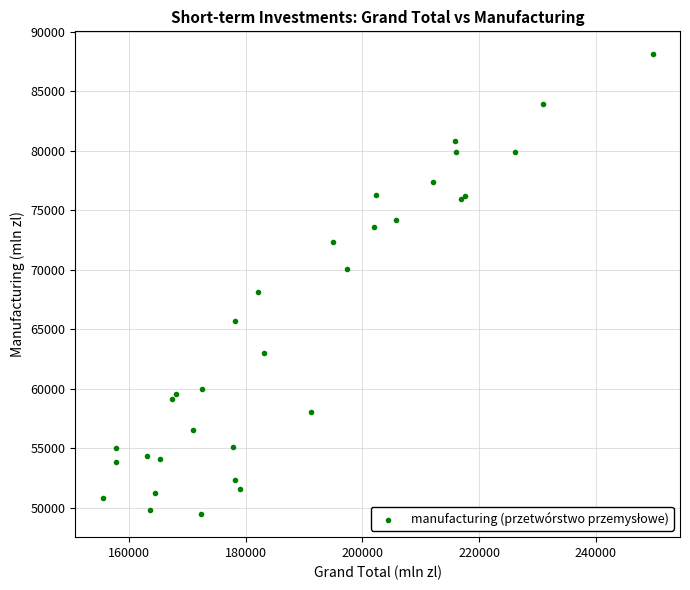

What Y value in the scatter plot is closest to 68789?

68164.6